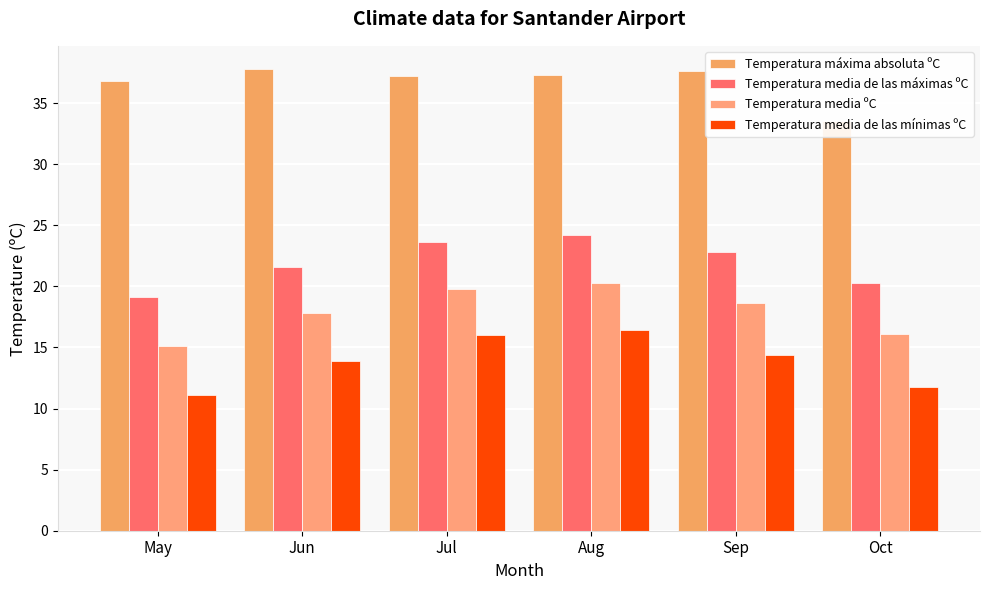

List the series in order of their peak value, highest first.

Temperatura máxima absoluta ºC, Temperatura media de las máximas ºC, Temperatura media ºC, Temperatura media de las mínimas ºC